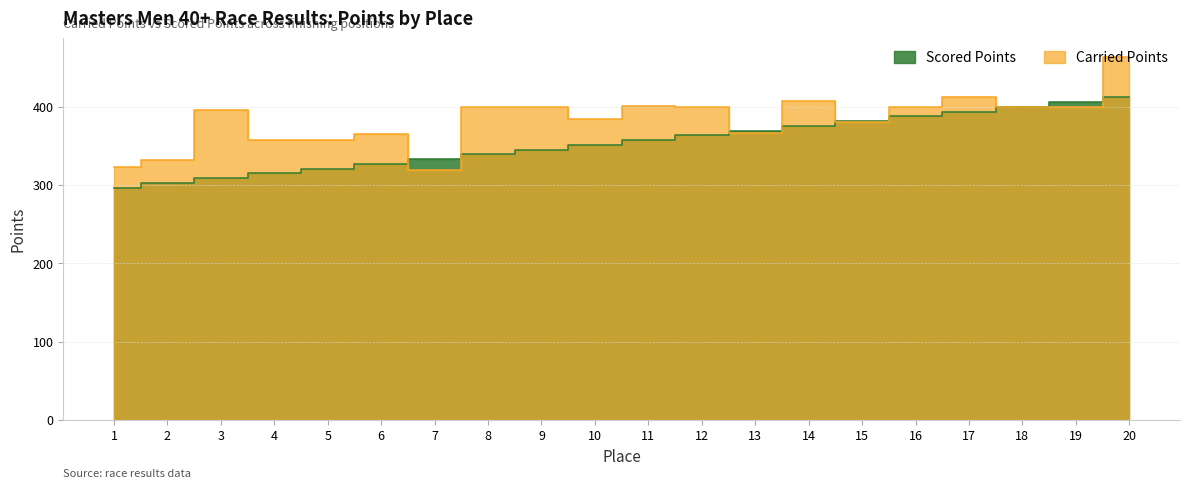

The value of Scored Points at 11 is 532.1. True or false?

False